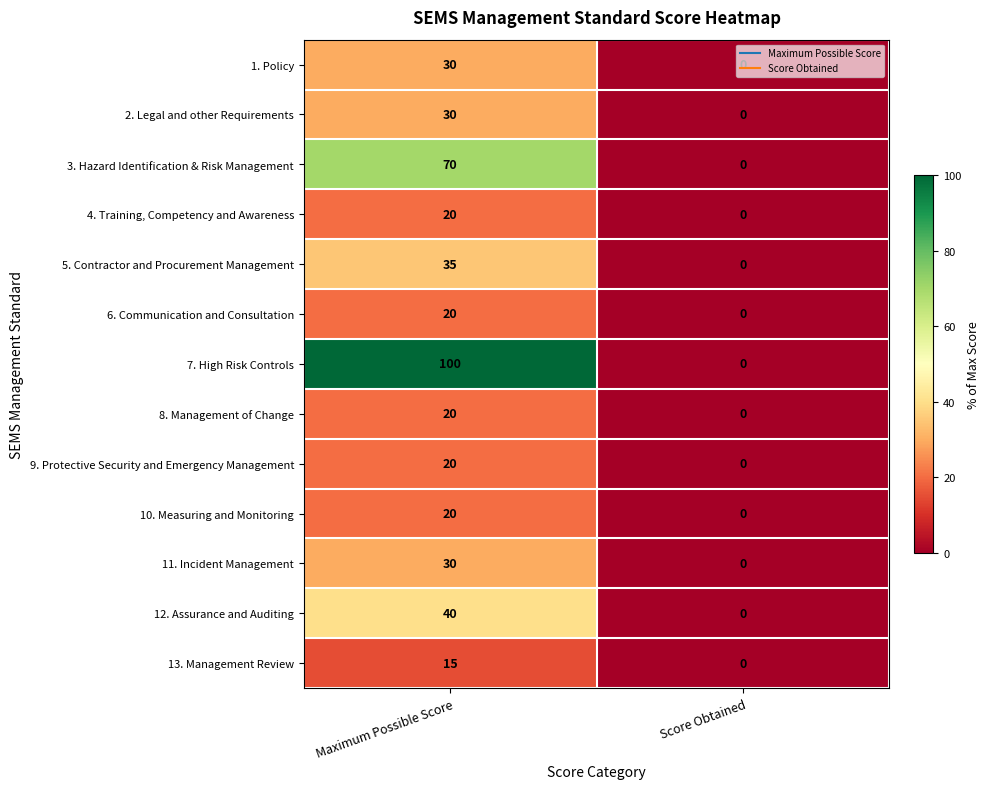

What is the approximate value of 3. Hazard Identification & Risk Management at Maximum Possible Score, to the nearest 10?

70